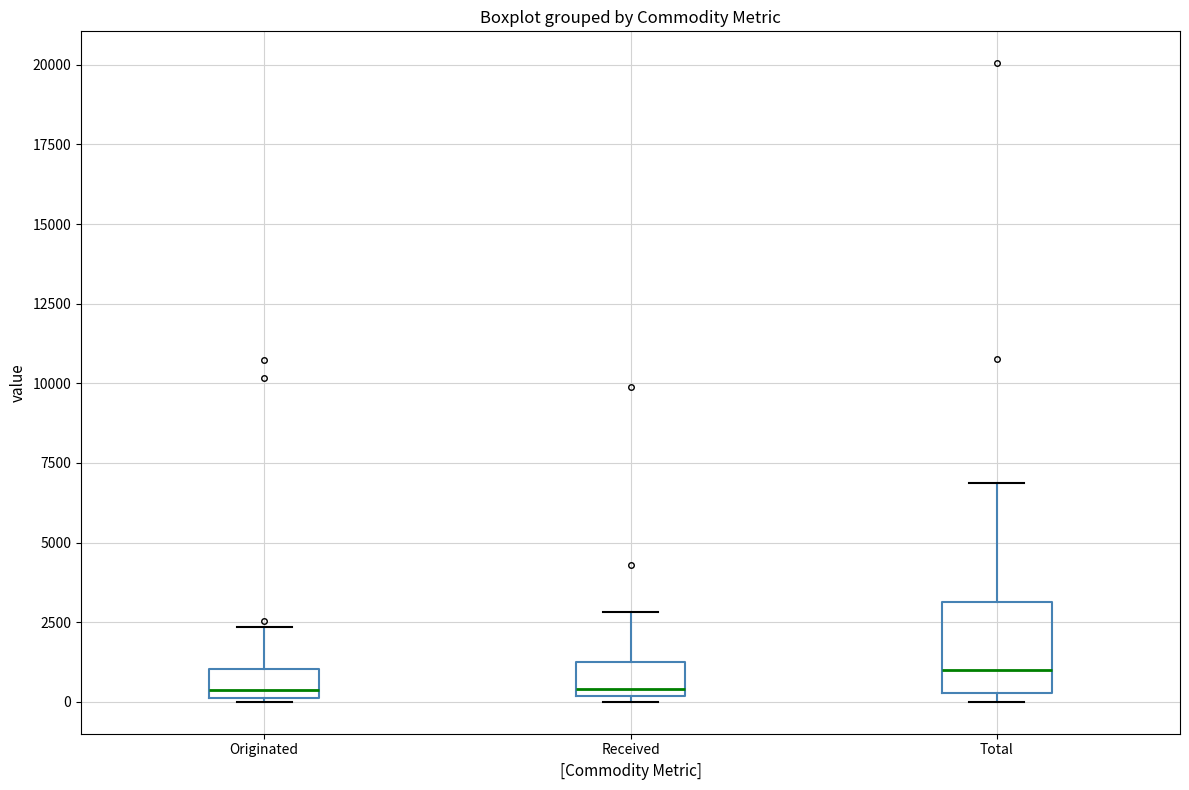

Comparing the boxes themselves (not the whiskers), which one is the tallest?

Total